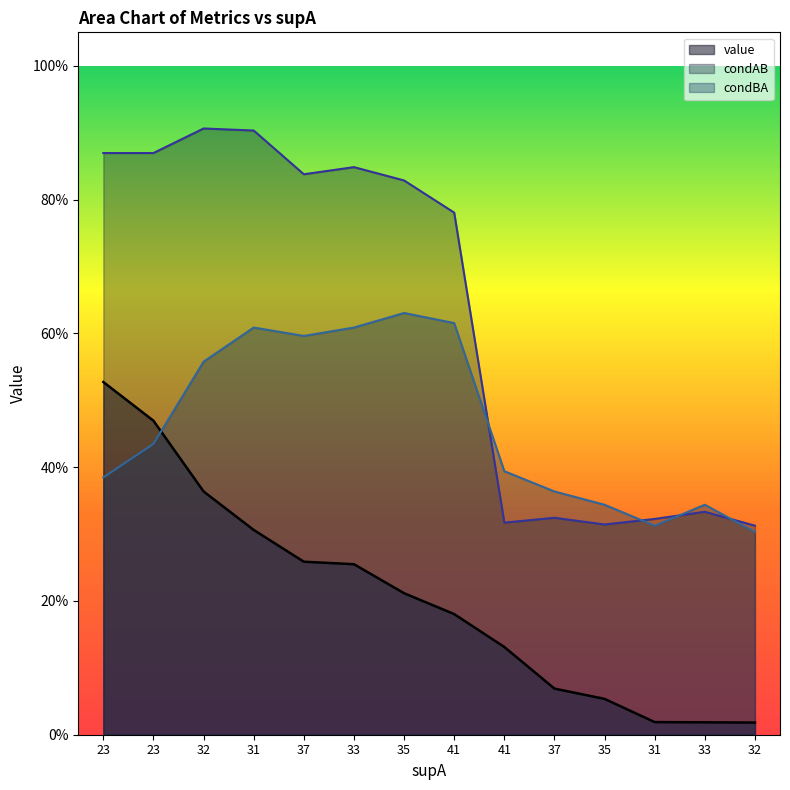

What is the average value of the condBA series?

0.5